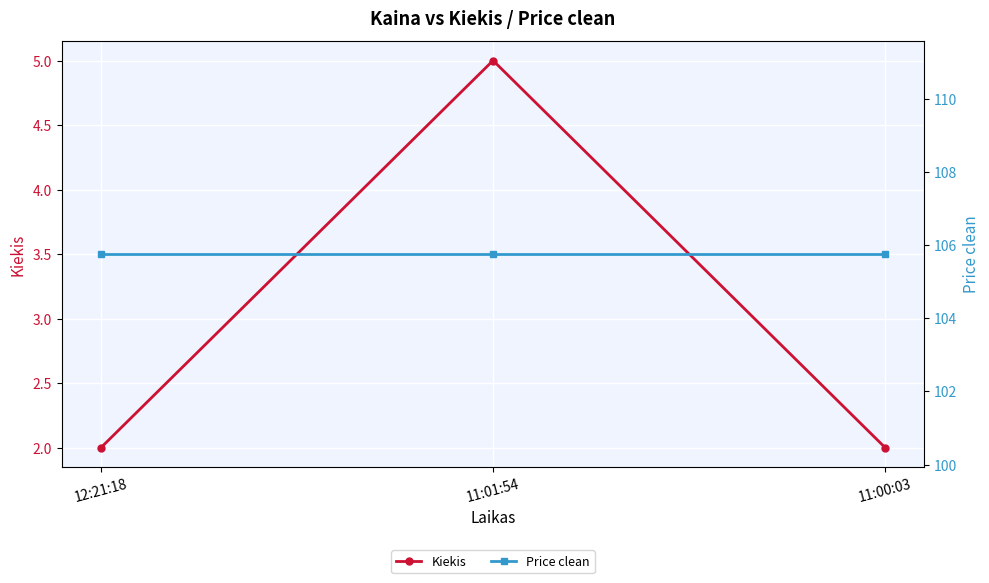

Rank the series by their maximum value, from lowest to highest.

Kiekis, Price clean